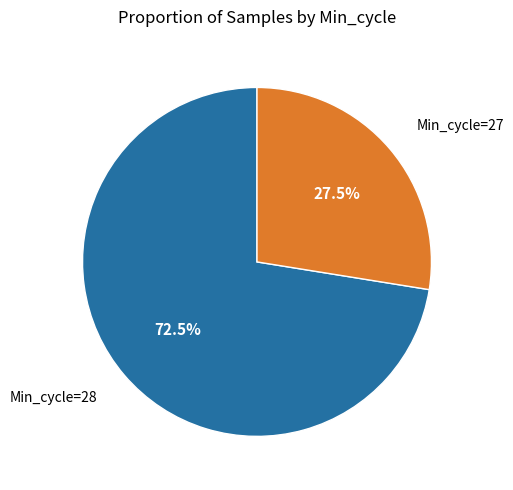

Which slice is the smallest?

27